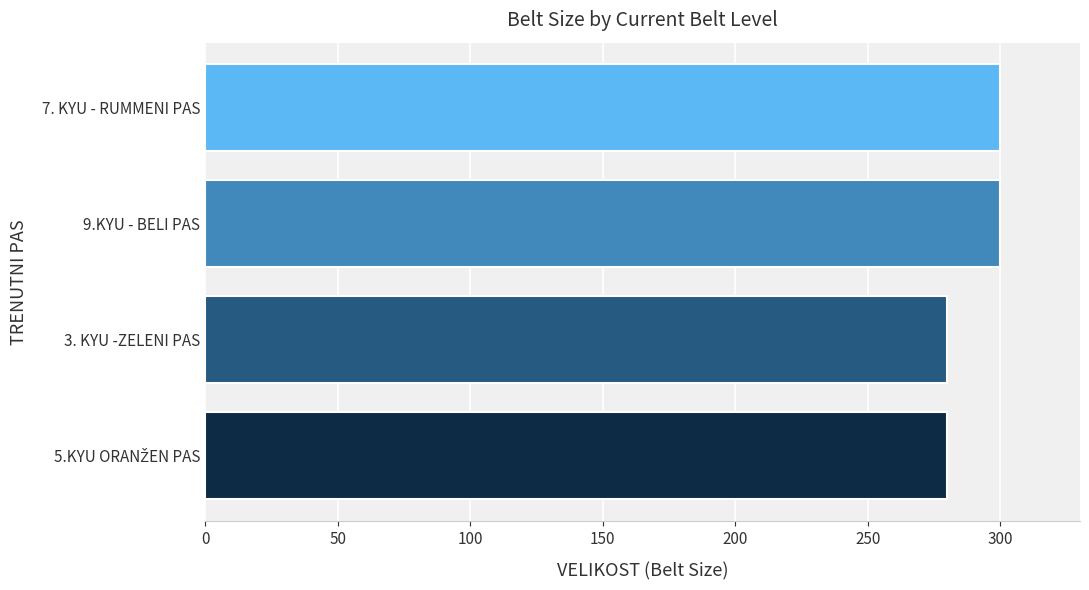

What is the minimum value shown in the chart?

280